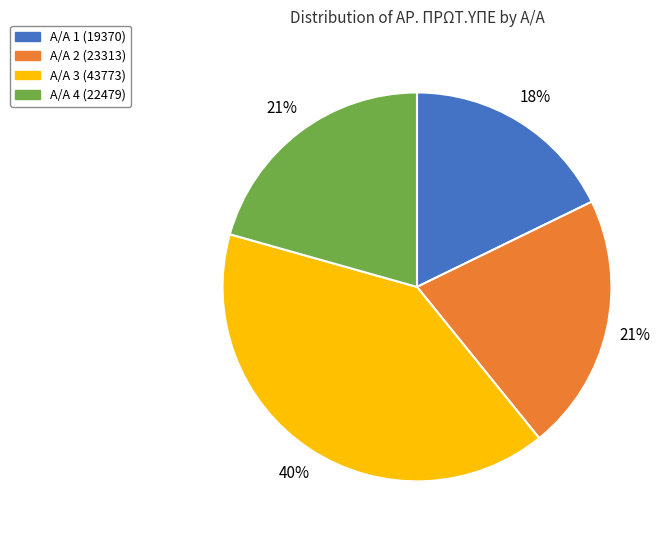

To the nearest percent, what is the difference between the largest and smallest slice percentages?

22%